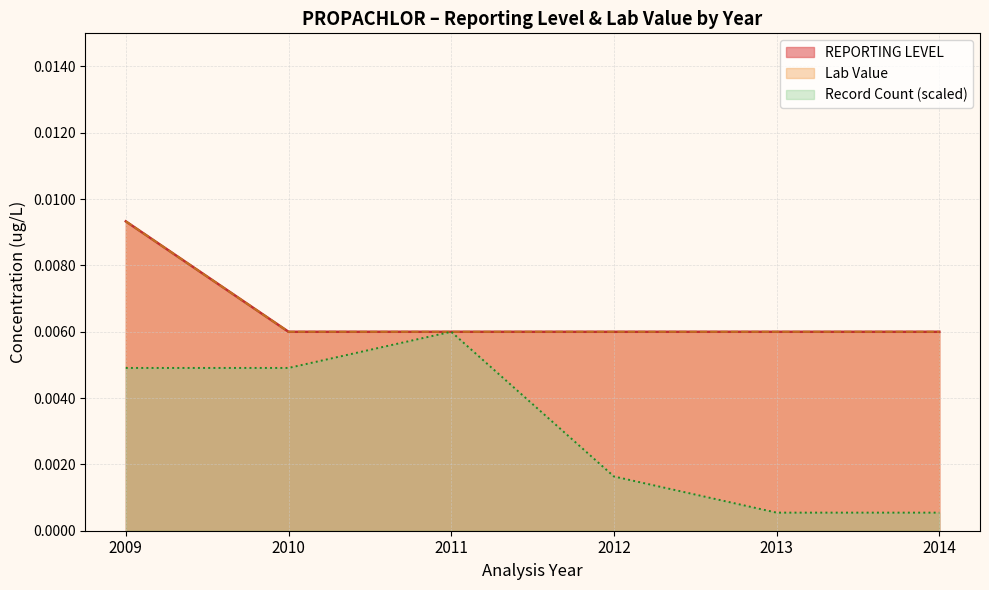

Is the value of REPORTING LEVEL at 2010-05 greater than the value of Lab Value at 2010-07?

No